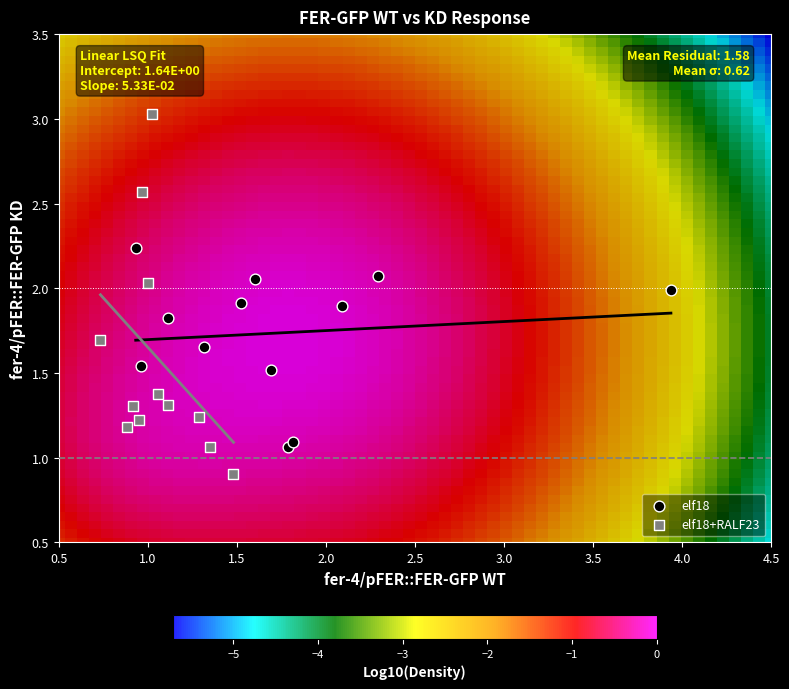

Which series contains the highest Y value?

elf18+RALF23